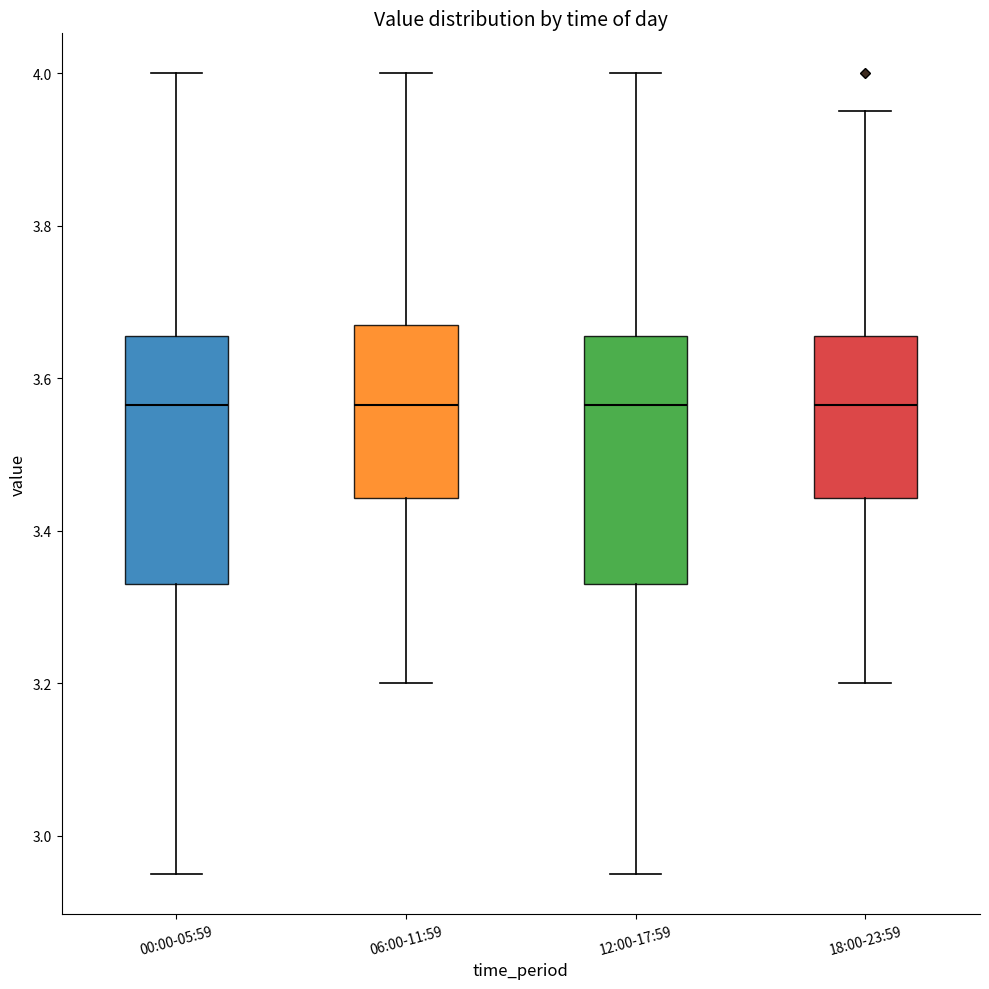

Reading left to right, read every box against the y-axis: the position of its median line, the range the box covers, and the ends of its whiskers. The values are not printed on the chart, so give them approximately, as read against the axis.

00:00-05:59: median 3.56, box 3.34 to 3.66, whiskers 2.96 to 4.00
06:00-11:59: median 3.56, box 3.44 to 3.68, whiskers 3.20 to 4.00
12:00-17:59: median 3.56, box 3.34 to 3.66, whiskers 2.96 to 4.00
18:00-23:59: median 3.56, box 3.44 to 3.66, whiskers 3.20 to 3.96